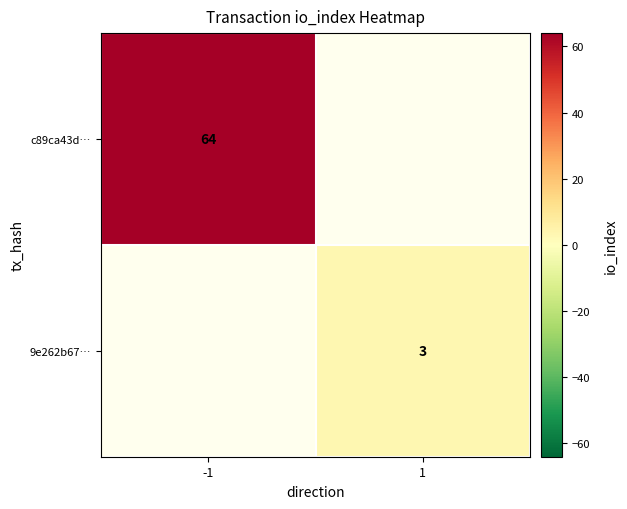

At which category does the chart reach its minimum across all series?

1